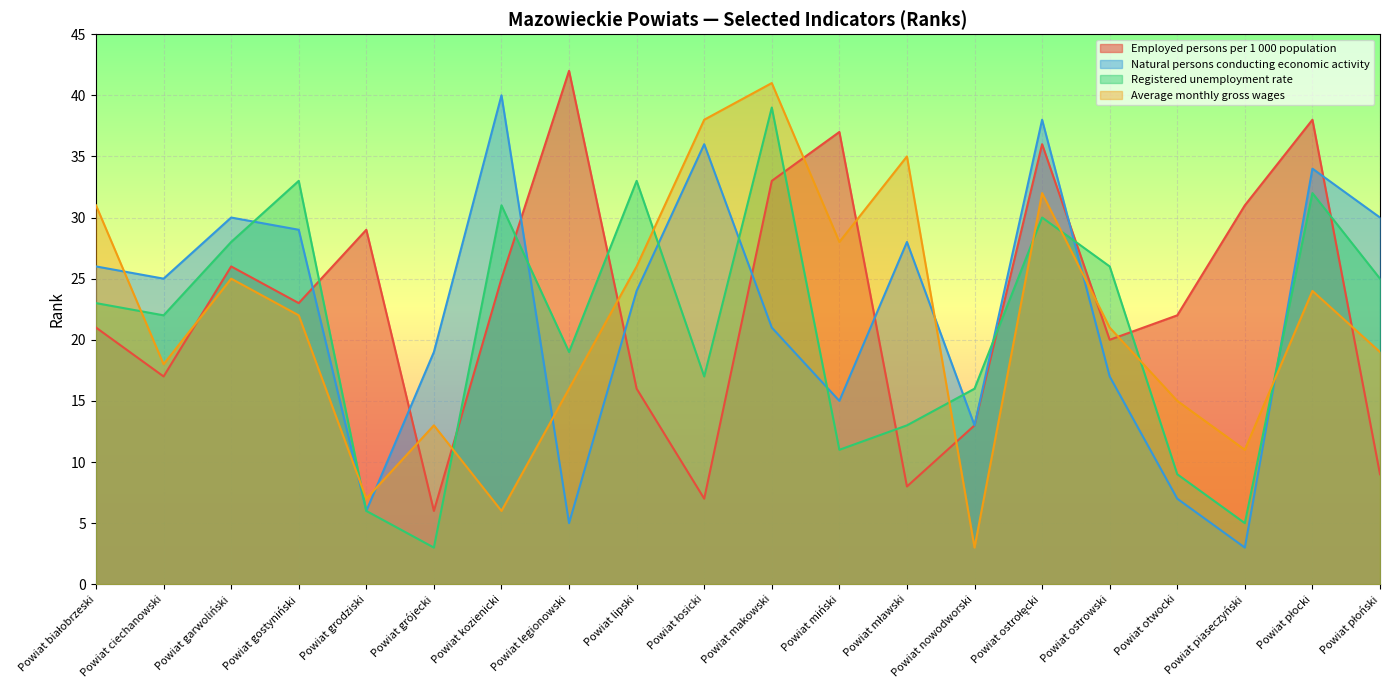

How many intersections are there between Registered unemployment rate and Average monthly gross wages?

9